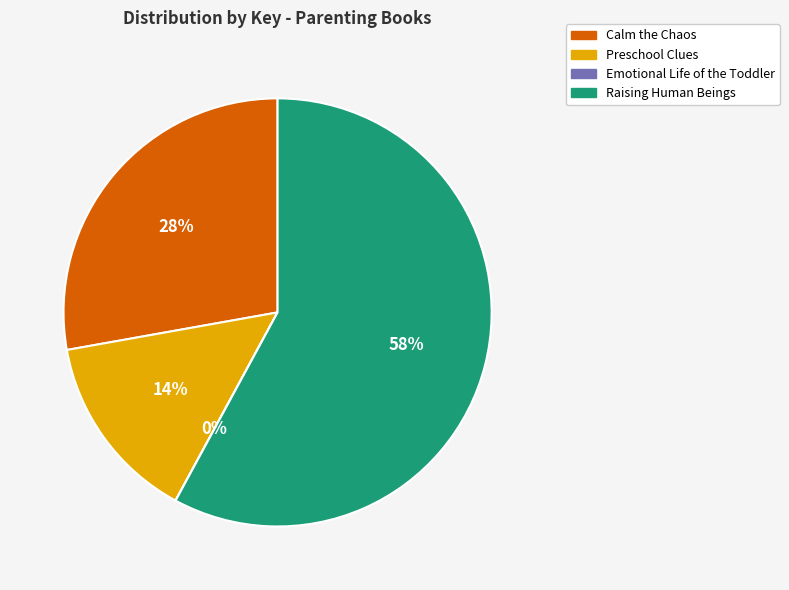

Is Raising Human Beings the majority of the pie?

Yes